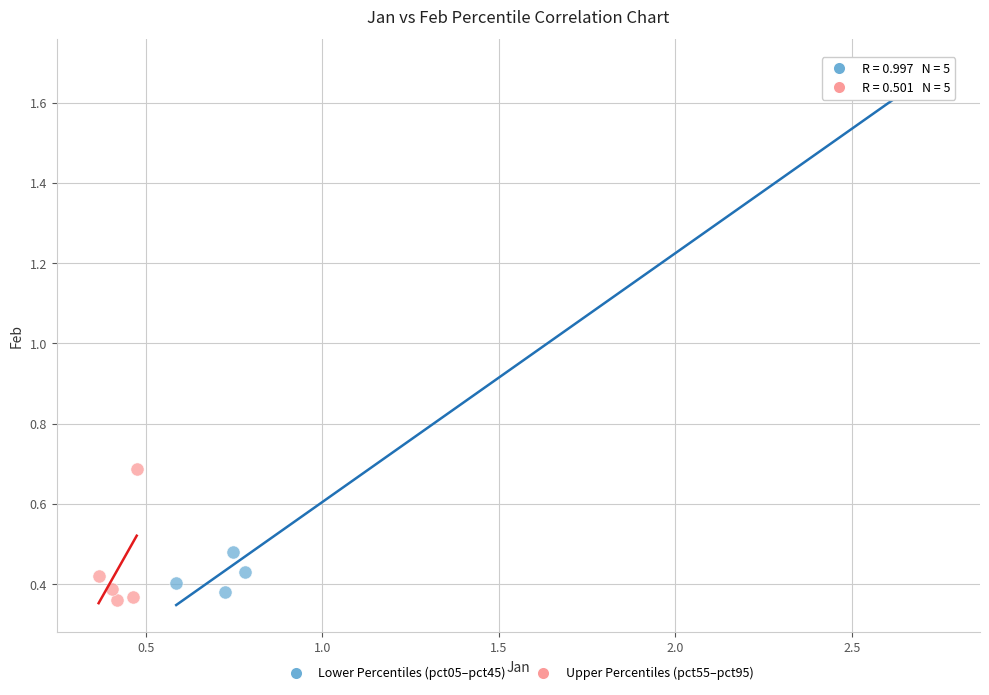

Which series reaches the maximum Y coordinate?

Lower Percentiles (pct05–pct45)